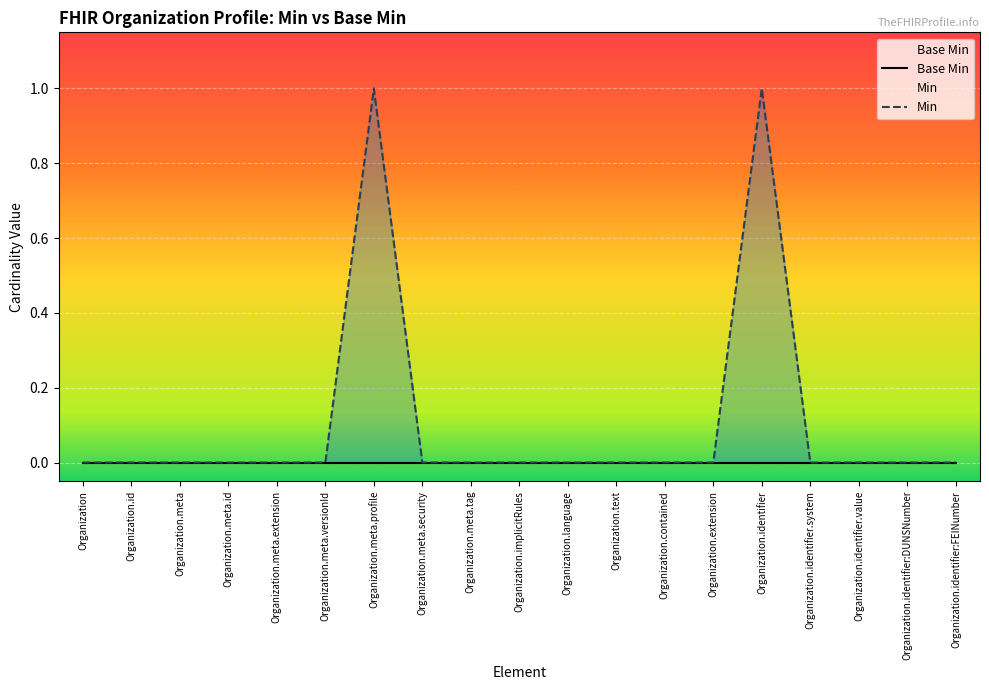

True or false: Base Min and Min cross at least once.

False